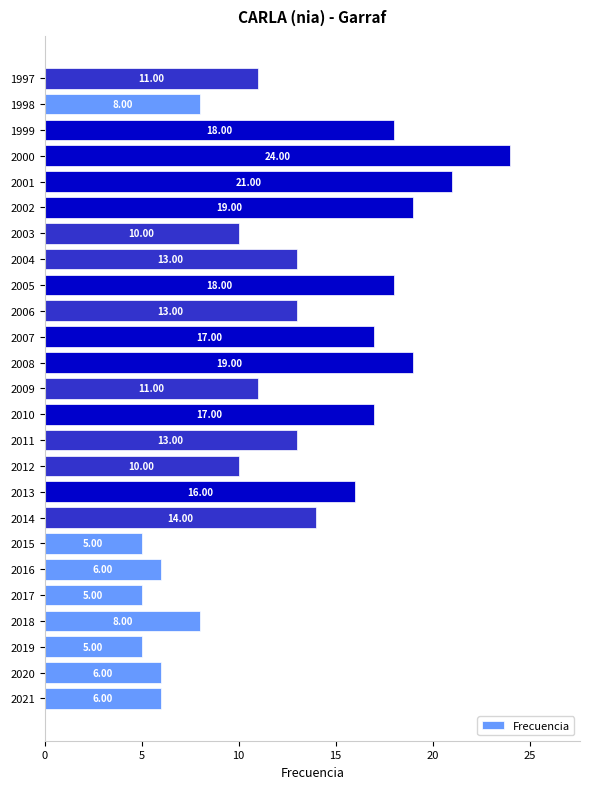

What is the minimum value shown in the chart?

5